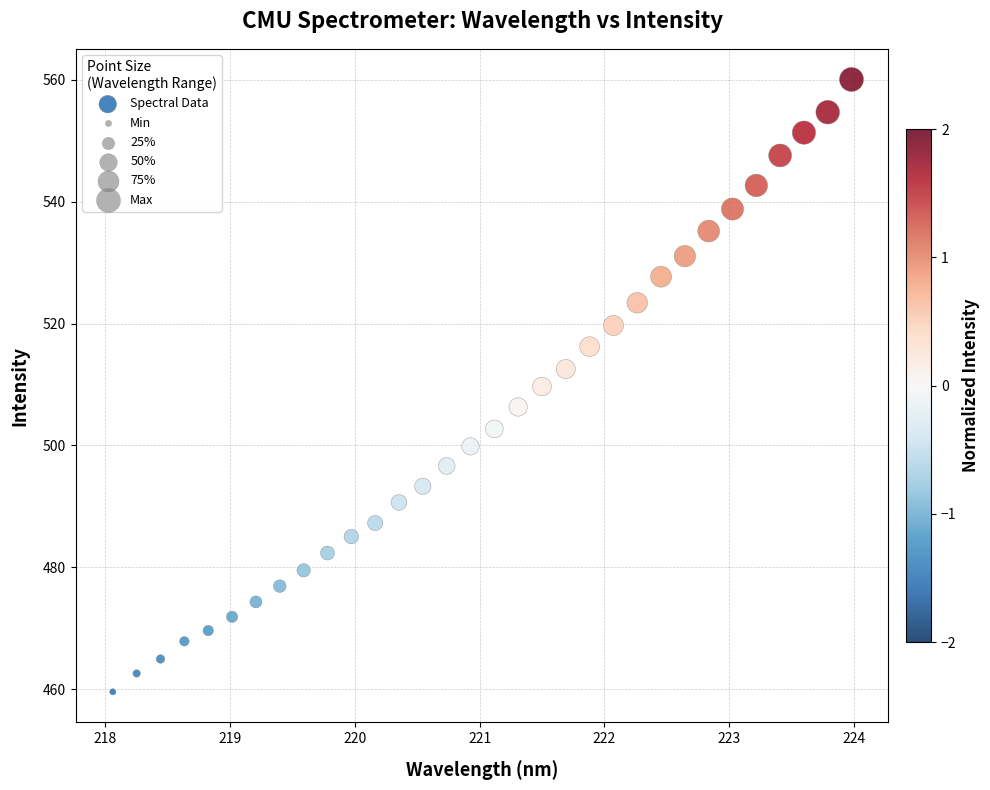

What is the range of X values (max minus min)?

5.9